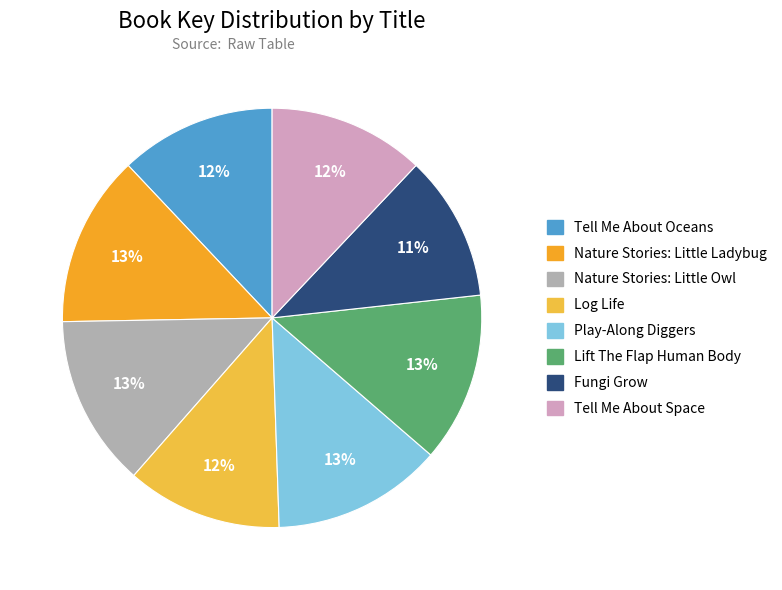

Count the number of slices in the pie.

8